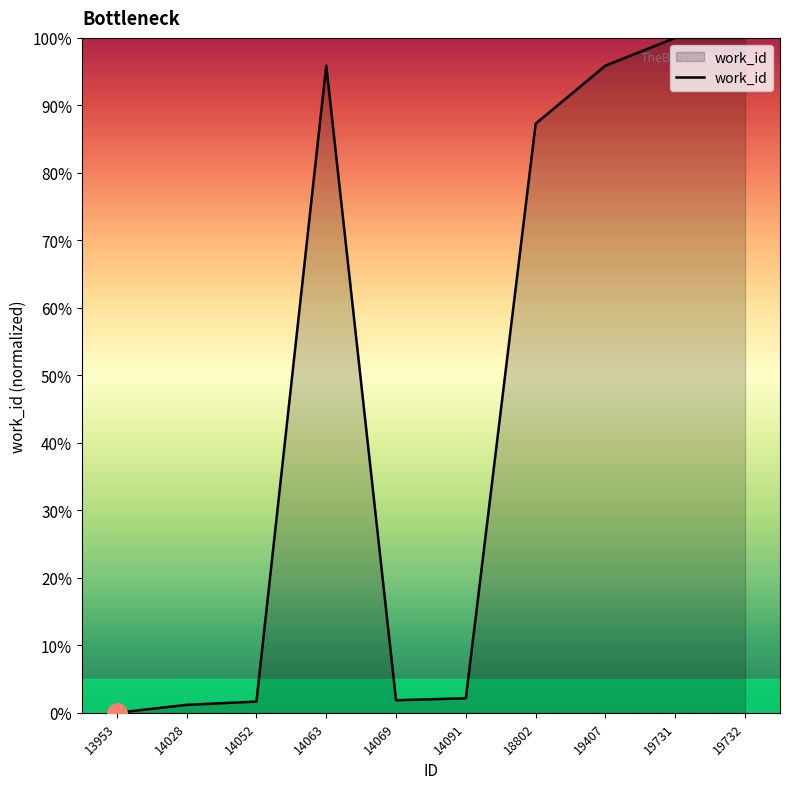

Which label corresponds to the smallest value in the chart?

13953